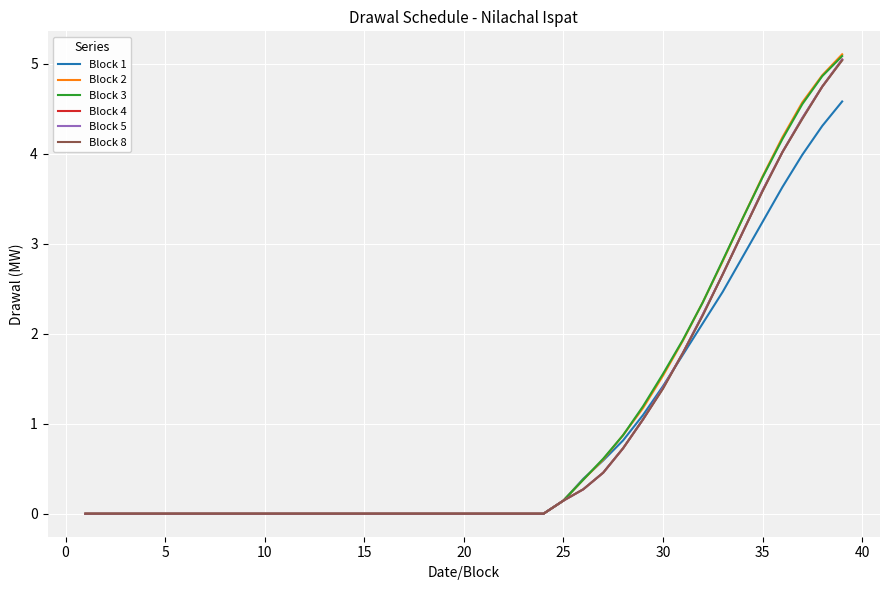

Does the chart display data point markers on the line(s)?

No